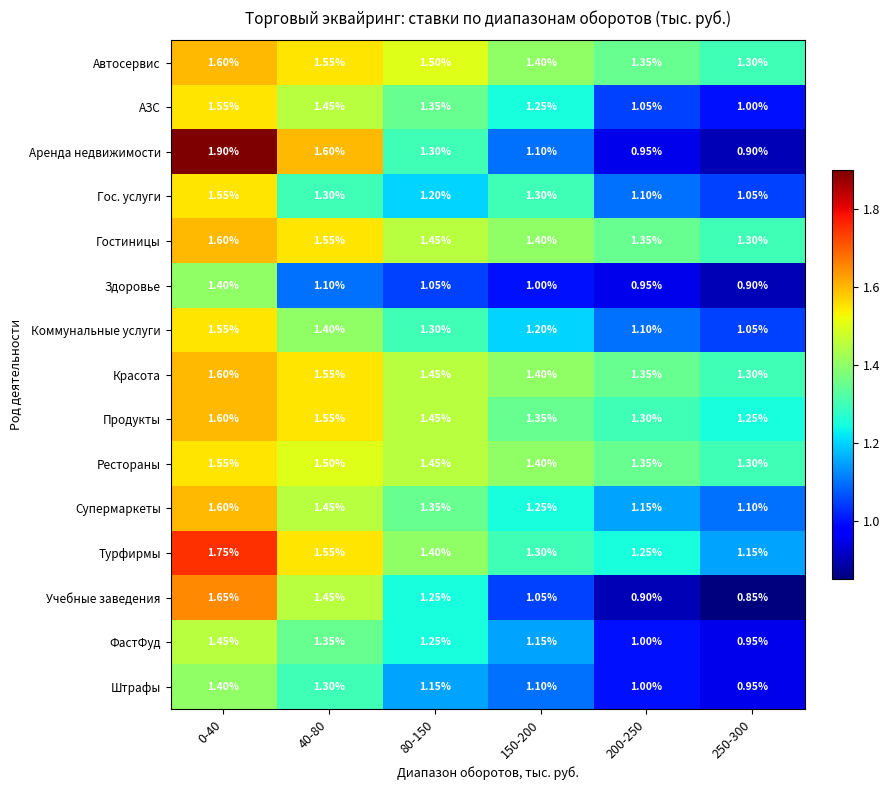

Which series changed the most between 200-250 and 250-300?

Турфирмы